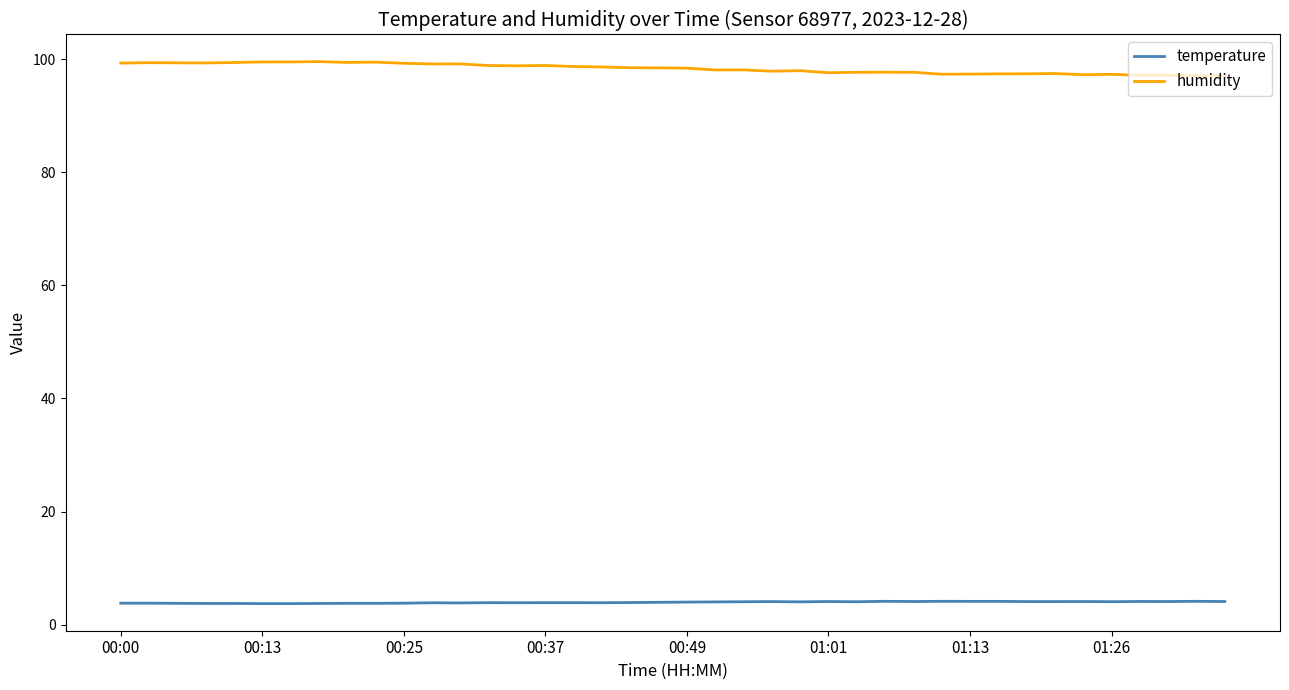

True or false: humidity and temperature cross at least once.

False